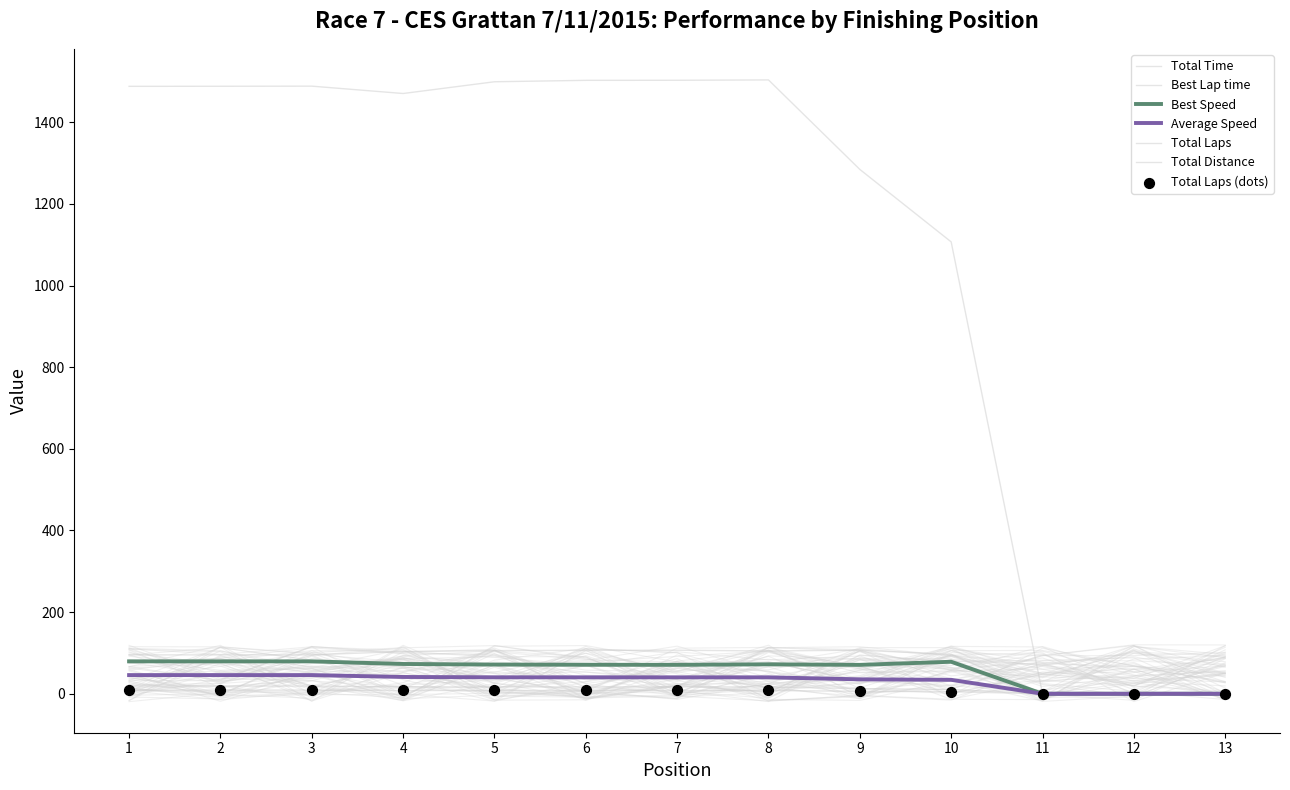

Which series contains the highest Y value?

Total Time